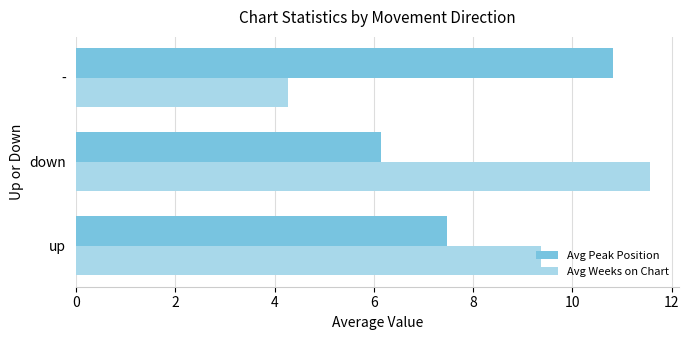

What is the average value of the Avg Peak Position series?

8.1